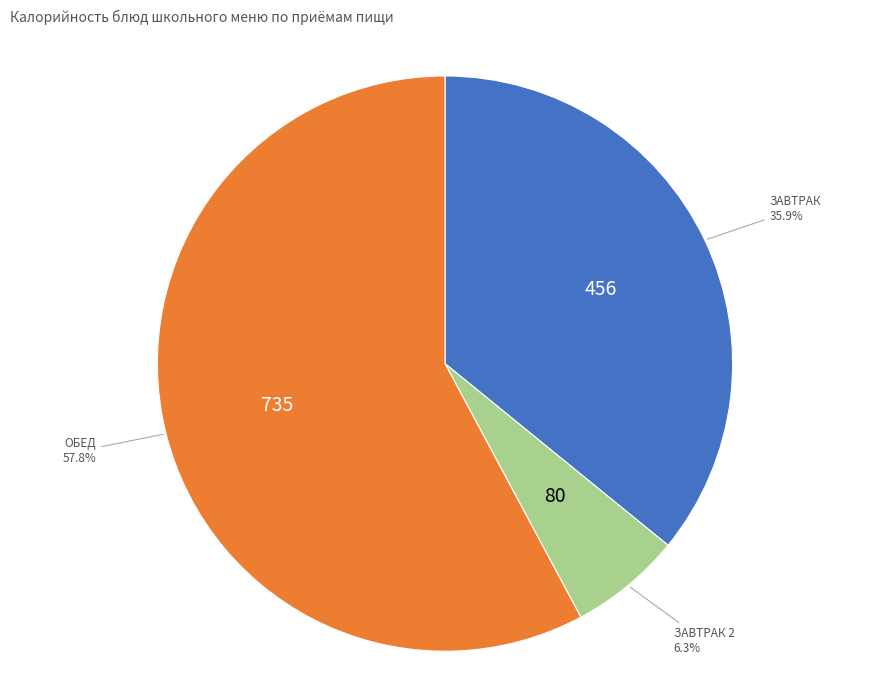

How many segments does this pie chart have?

3